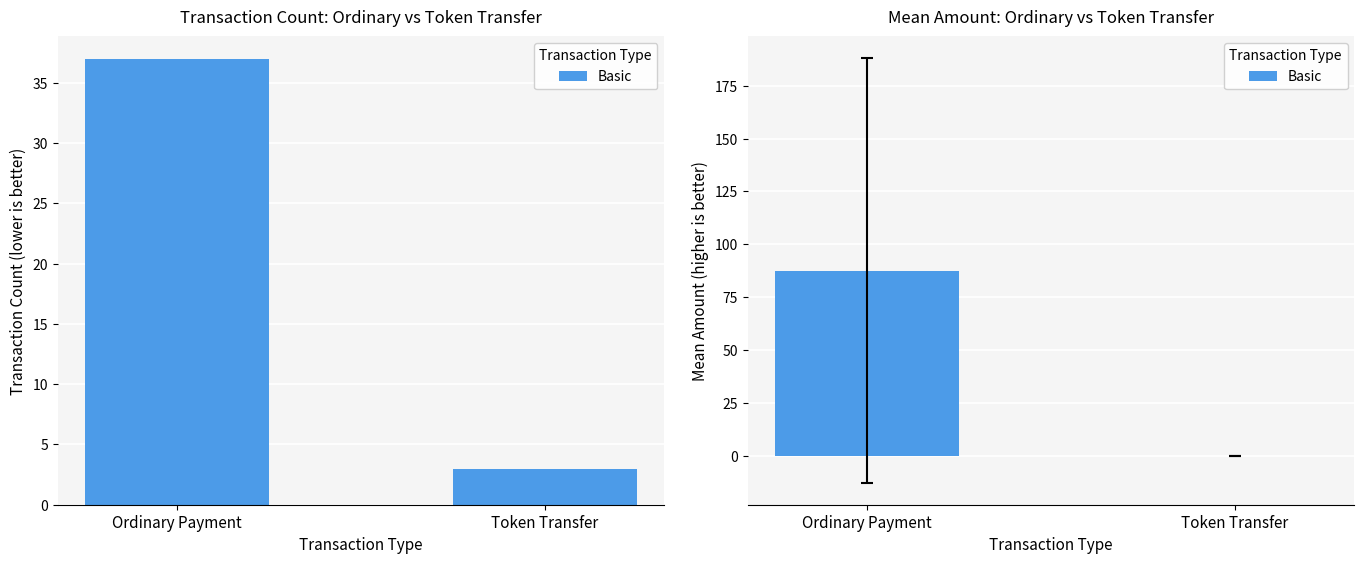

List the labels in order of value, smallest first.

Token Transfer, Ordinary Payment